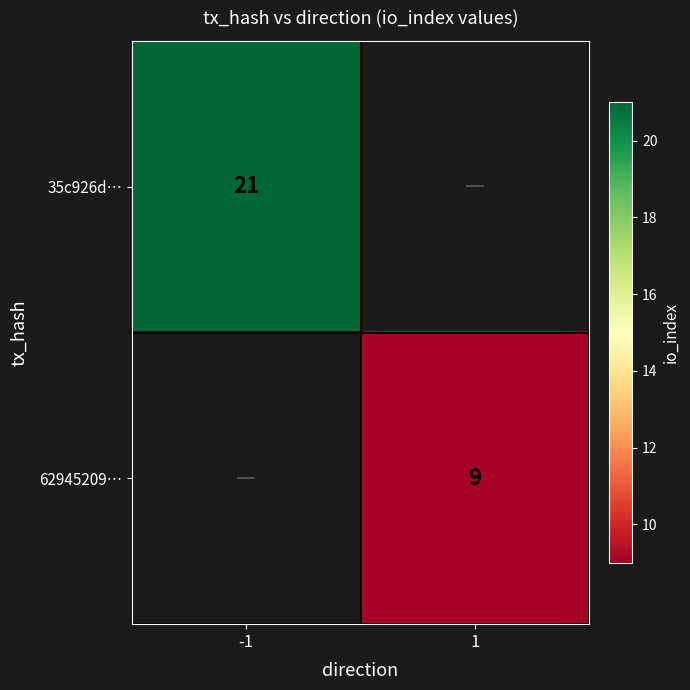

Is it true that 62945209… equals 12 at 1?

False